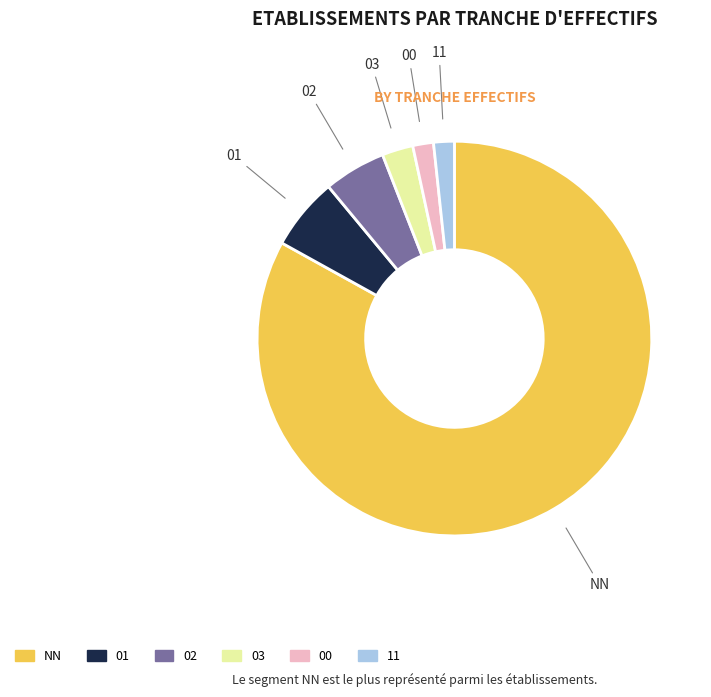

Which slice represents more than half of the pie?

NN